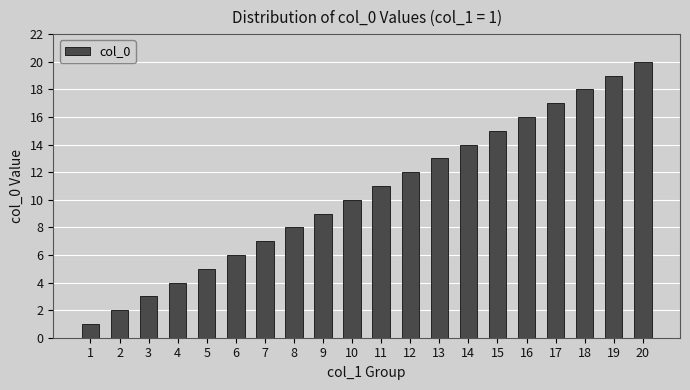

List the labels in order of value, smallest first.

1, 2, 3, 4, 5, 6, 7, 8, 9, 10, 11, 12, 13, 14, 15, 16, 17, 18, 19, 20